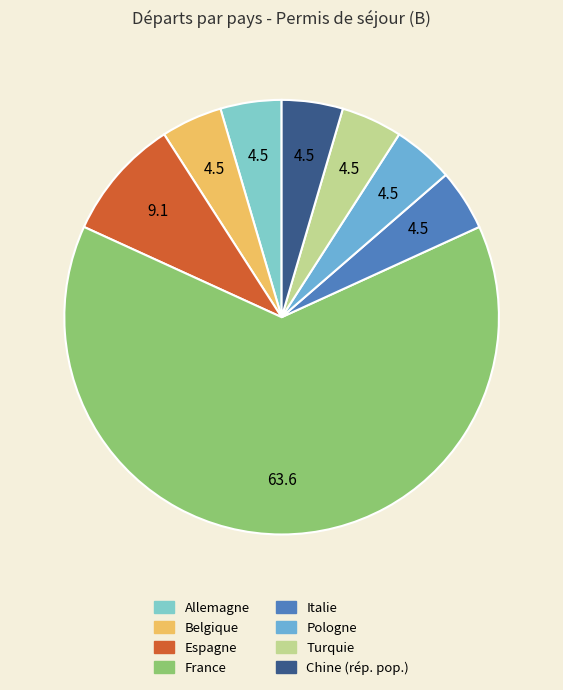

Which category accounts for the majority?

France